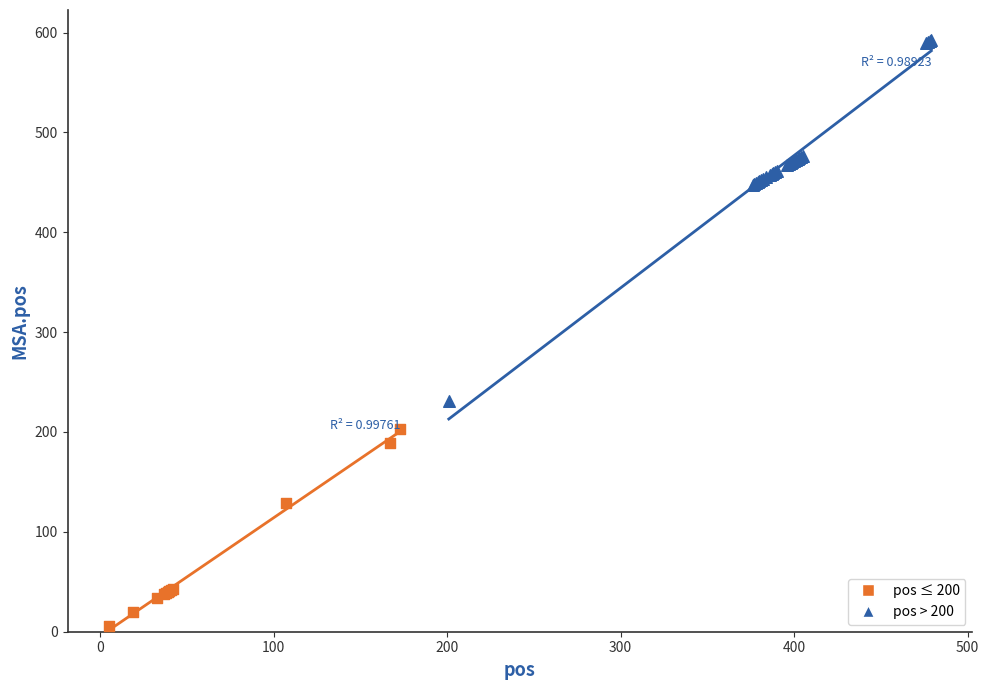

Which series has the widest spread of Y values?

pos > 200